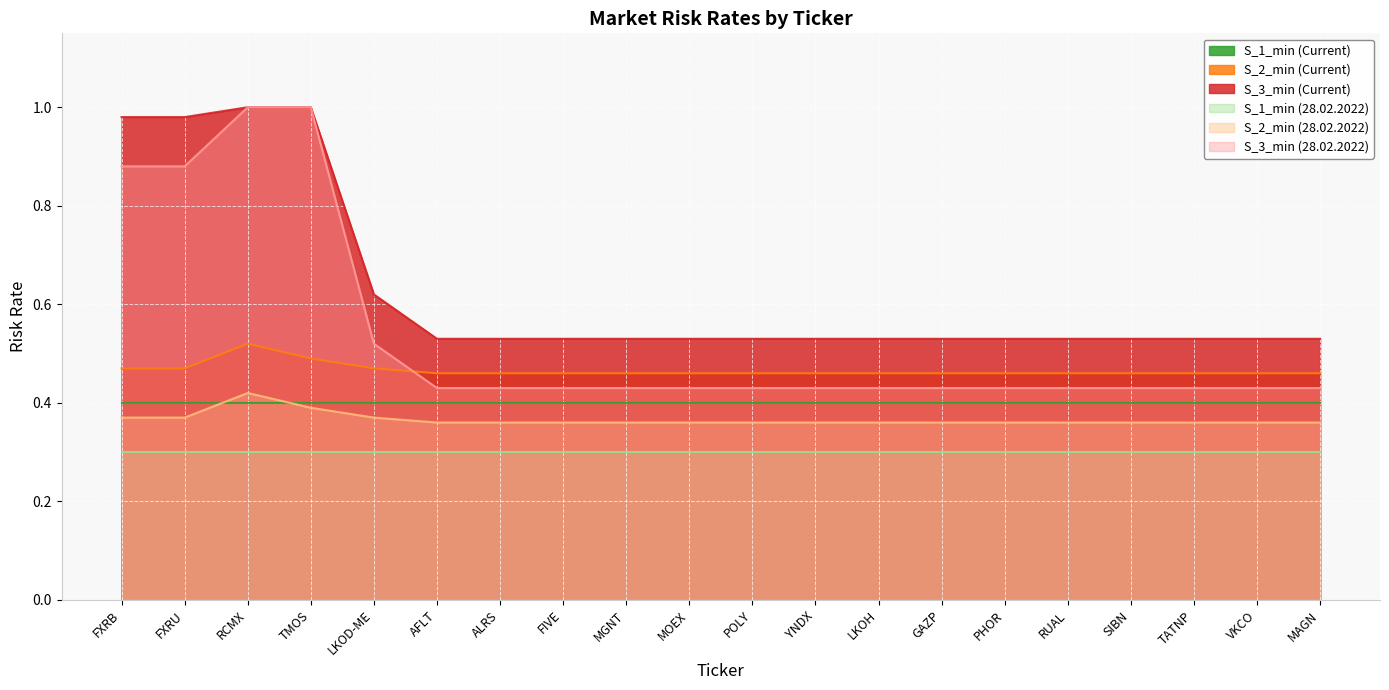

What is the label of the 11th point from the right?

MOEX